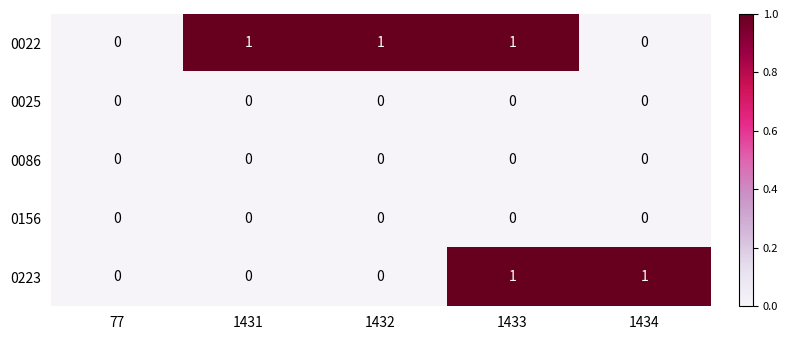

True or false: 0086 has a value of 0 at 1431.

True